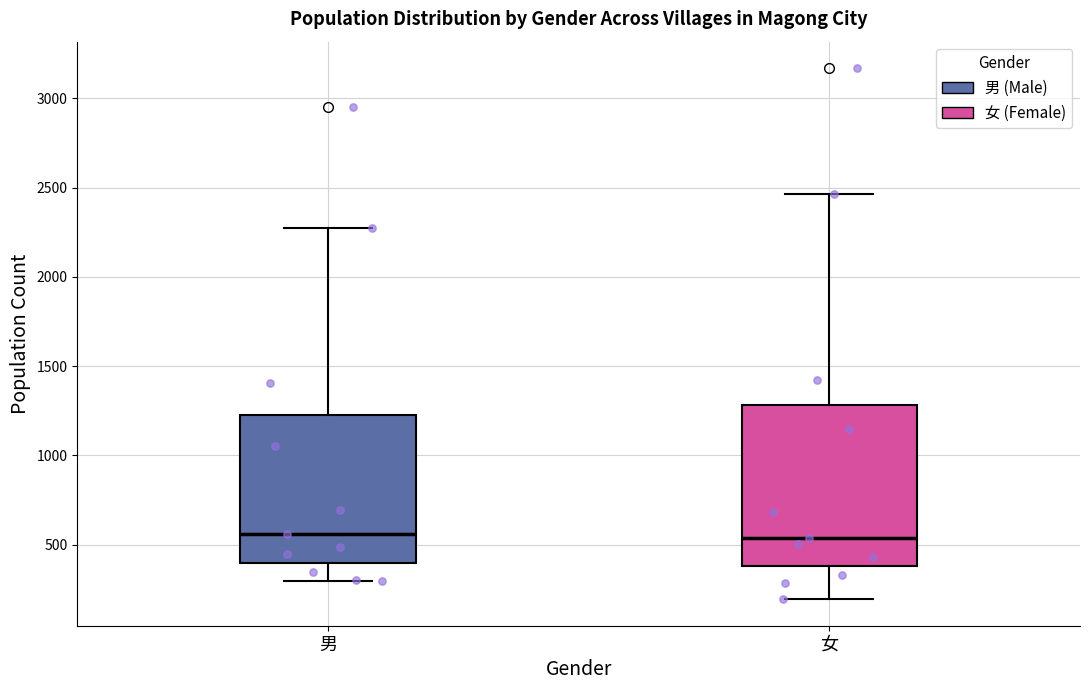

Which box is the tallest, from its lower edge to its upper edge?

女